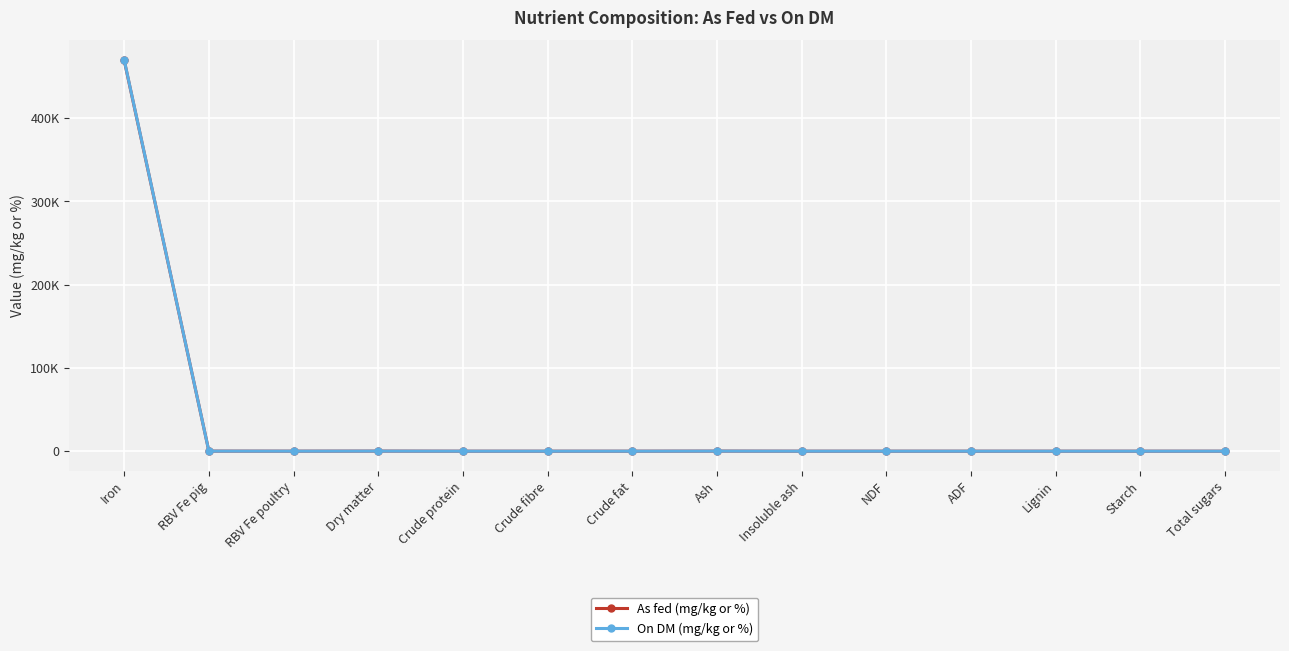

At which category is the sum across all series the highest?

Iron